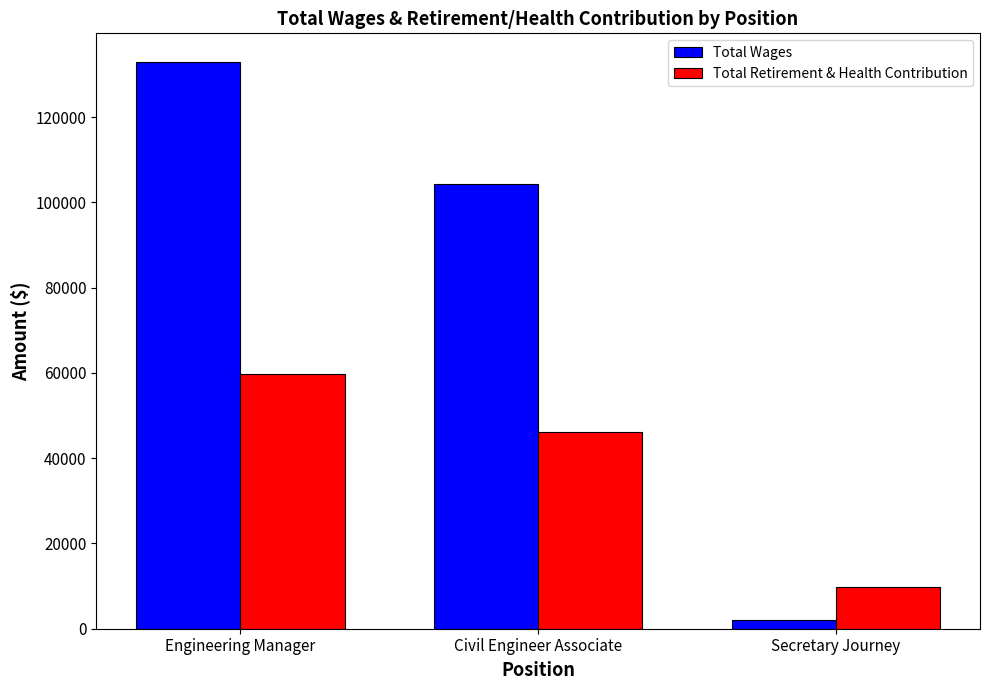

What is the label of the 2nd bar from the right?

Civil Engineer Associate